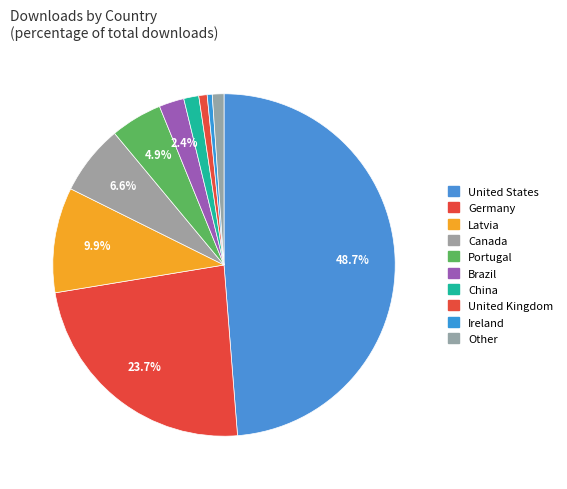

What portion of the pie excludes Canada?

93.4%